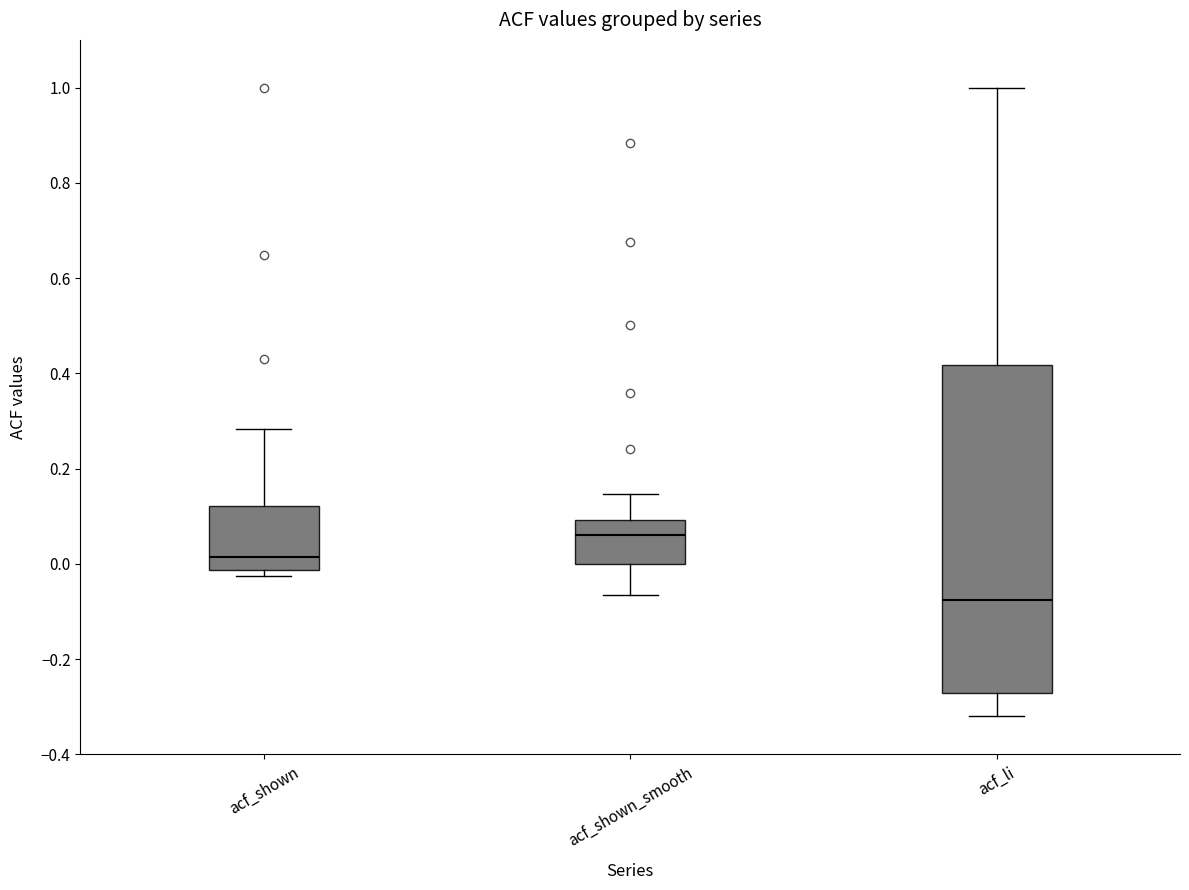

Reading left to right, transcribe this box plot: for each box, give where its median line is, the range the box spans, and where its two whiskers end, as read against the y-axis. The values are not printed on the chart, so give them approximately, as read against the axis.

acf_shown: median 0.02, box -0.02 to 0.12, whiskers -0.02 (just below the box's lower edge) to 0.28
acf_shown_smooth: median 0.06, box 0.00 to 0.10, whiskers -0.06 to 0.14
acf_li: median -0.08, box -0.28 to 0.42, whiskers -0.32 to 1.00